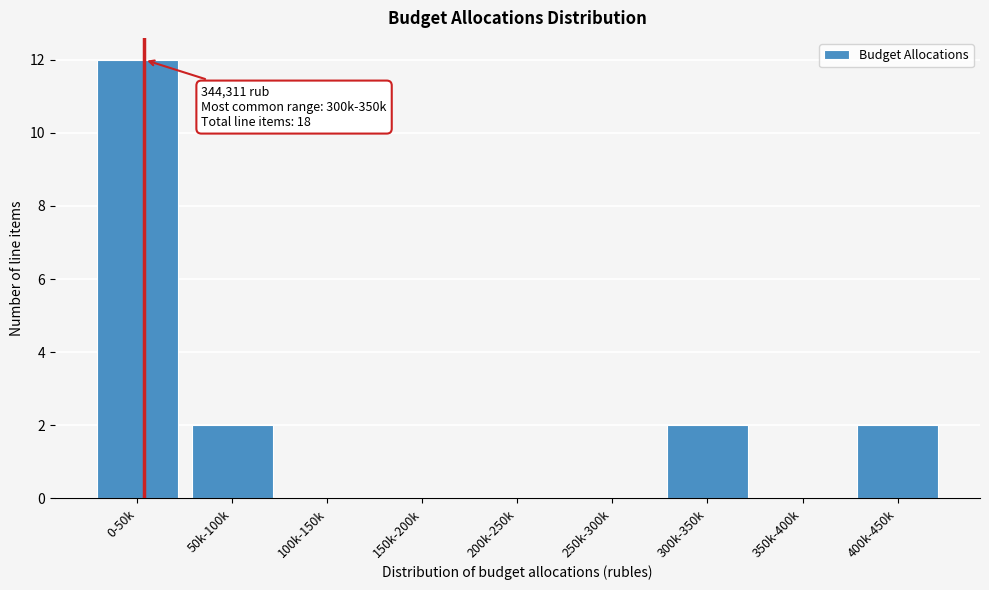

Reading left to right, what are all the values shown in this chart?

0-50k=12	50k-100k=2	100k-150k=0	150k-200k=0	200k-250k=0	250k-300k=0	300k-350k=2	350k-400k=0	400k-450k=2